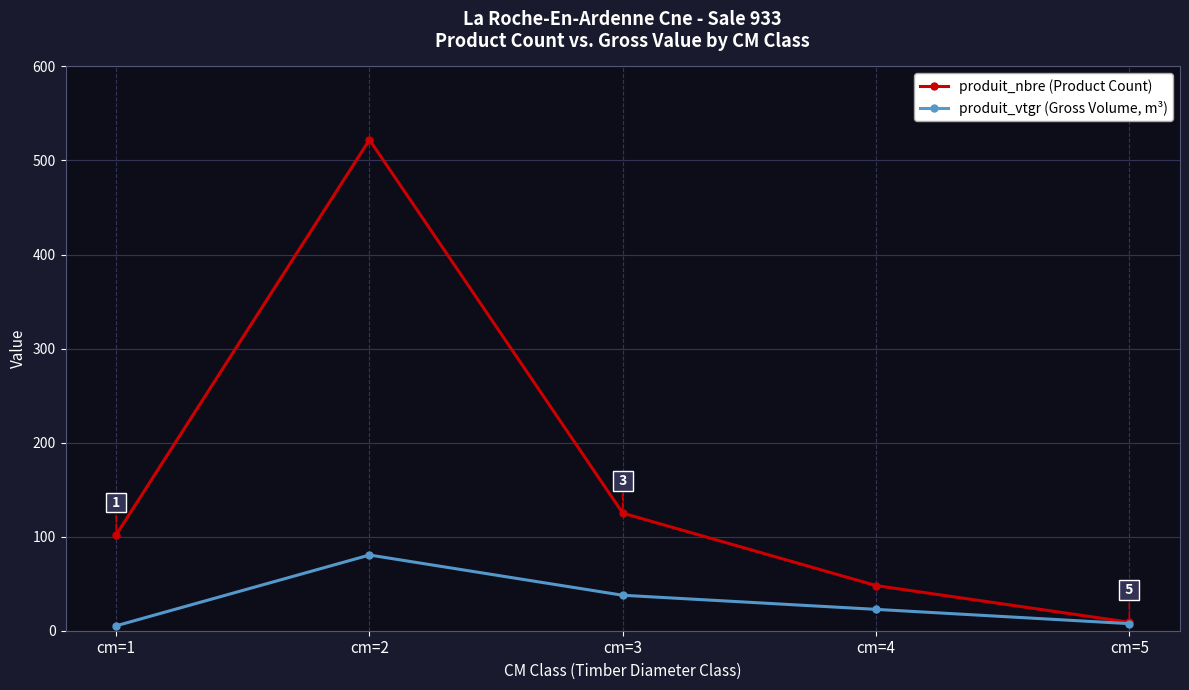

At which category does produit_nbre (Product Count) reach its first local peak?

cm=2